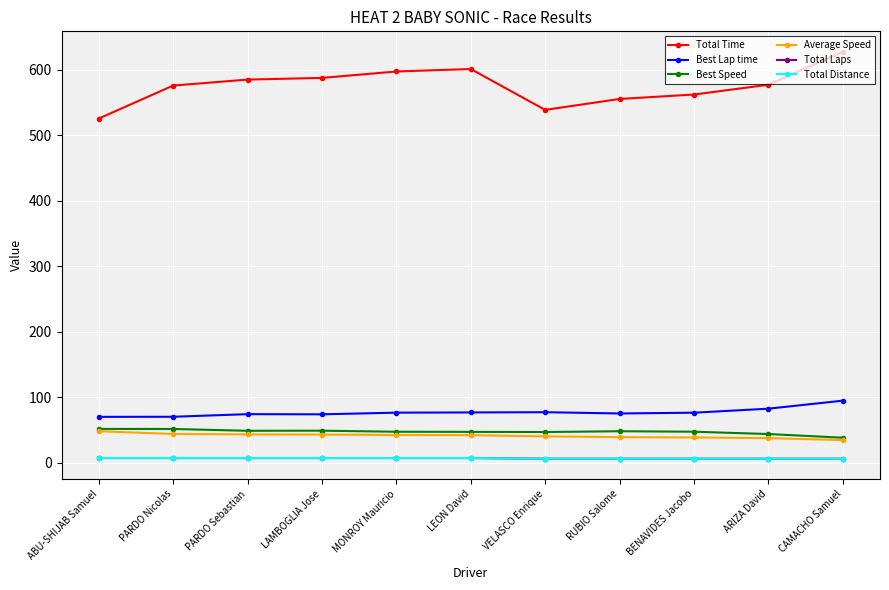

Which has a higher value, LEON David or BENAVIDES Jacobo?

LEON David